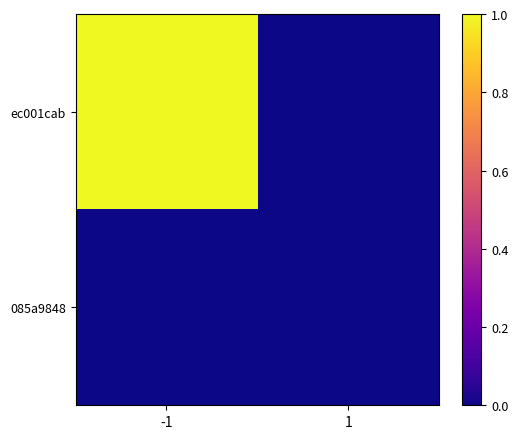

What is the difference between the highest and lowest values at -1?

1.0